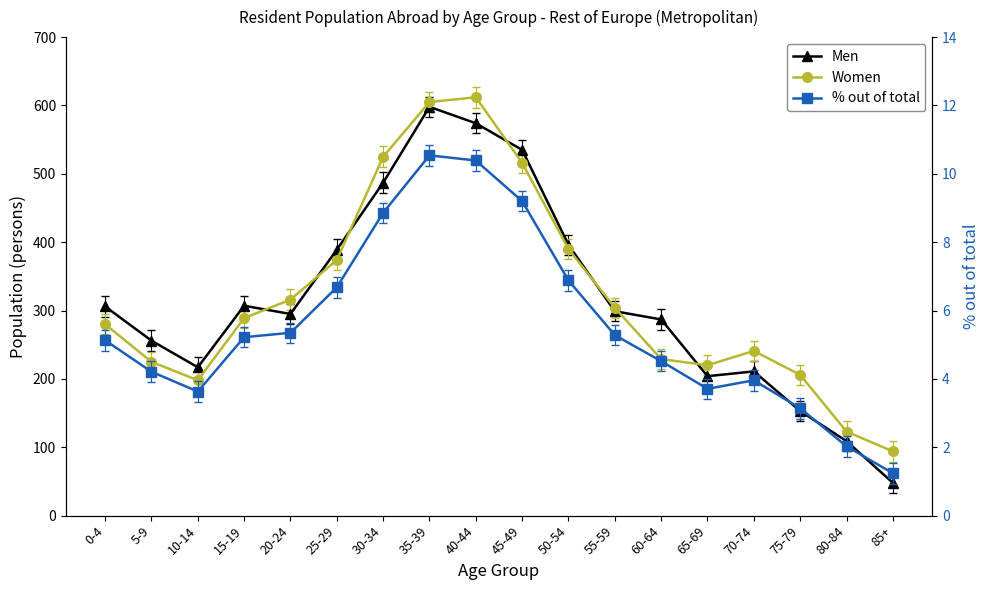

True or false: Women and % out of total cross at least once.

False